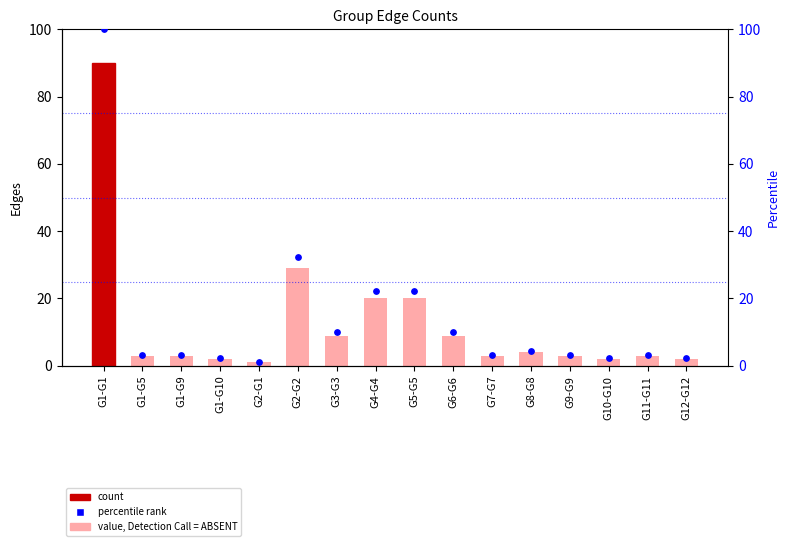

Which series has the largest total across all categories?

percentile rank